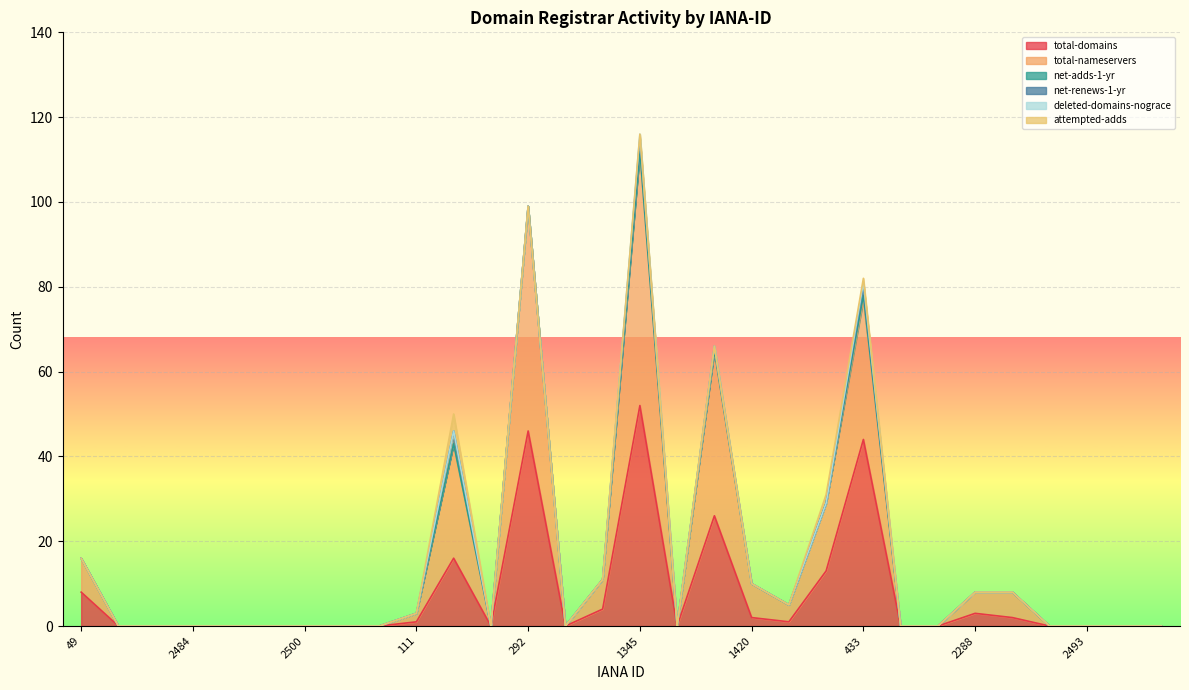

At which category does total-nameservers reach its first local peak?

141